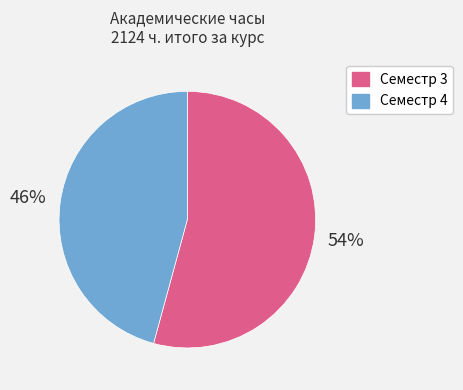

Is the sum of Семестр 3 and Семестр 4 greater than half?

Yes